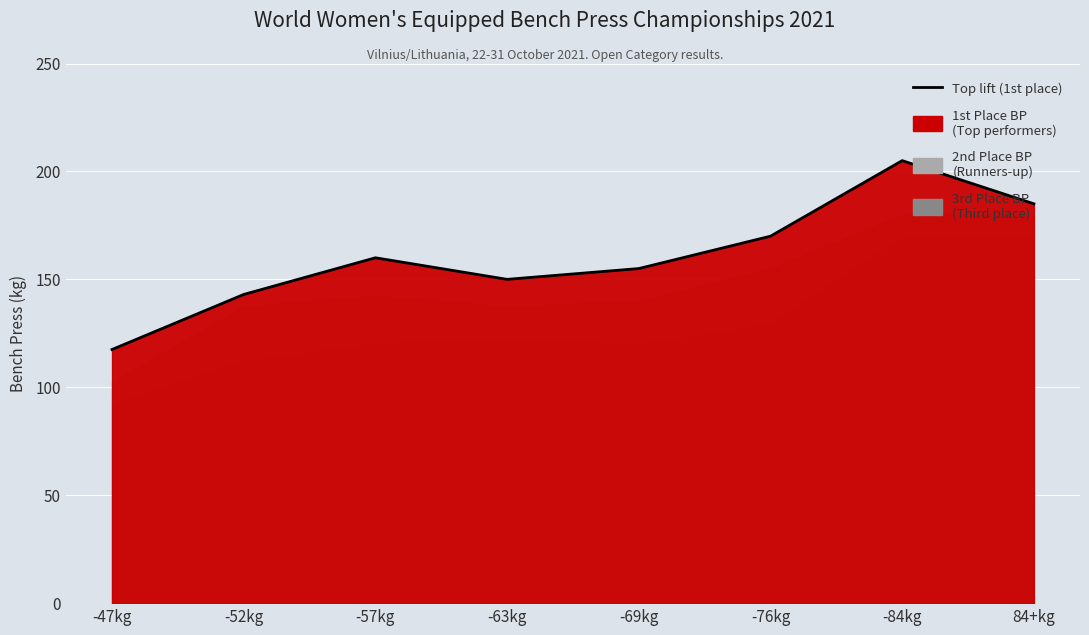

What is the minimum value shown in the chart?

117.5